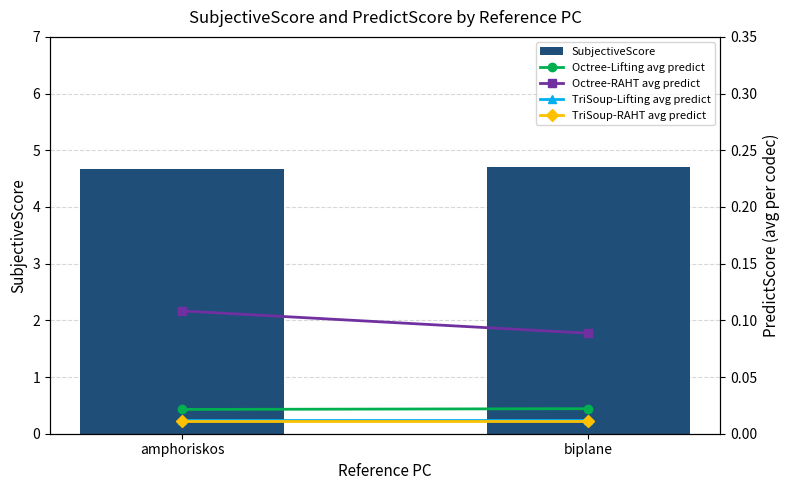

What position from the left is amphoriskos?

1